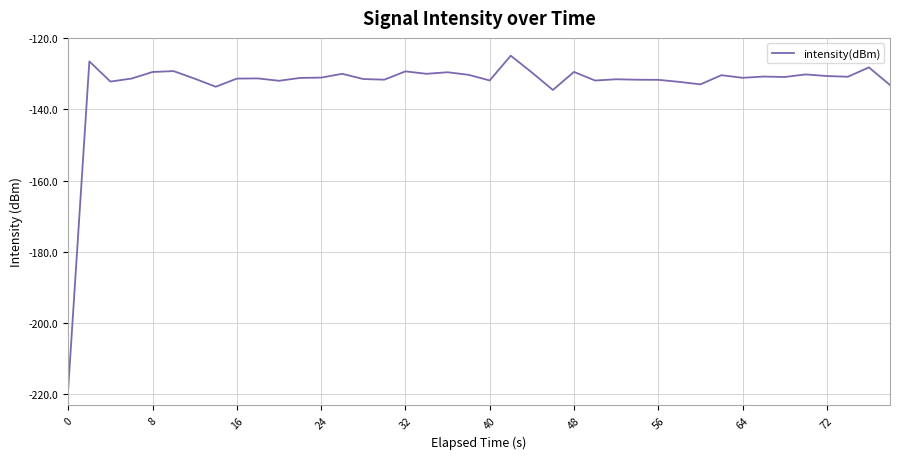

What is the maximum value shown in the chart?

-124.9